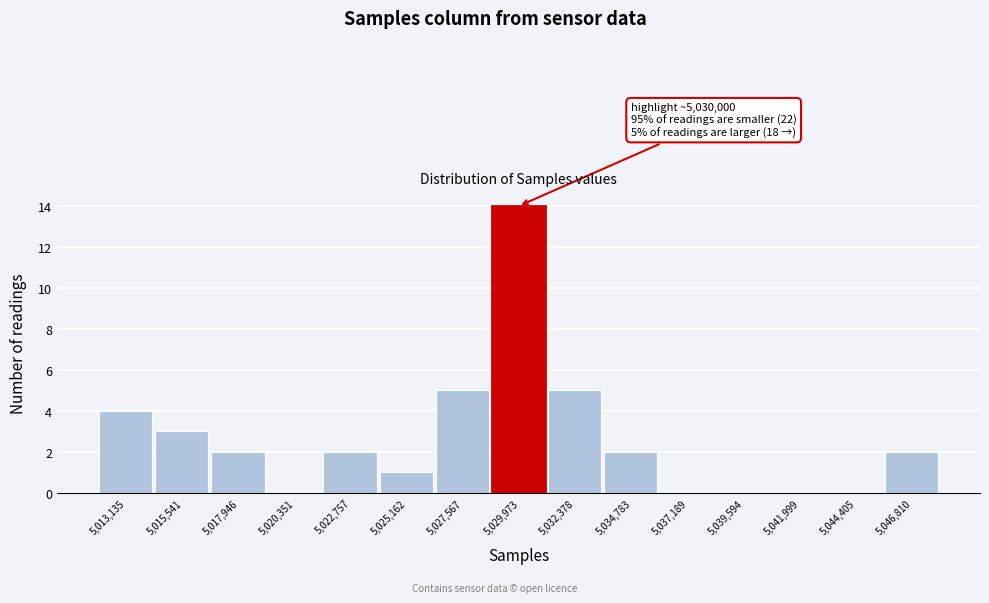

Over which range of the x-axis is the bar tallest?

5029000 to 5031000